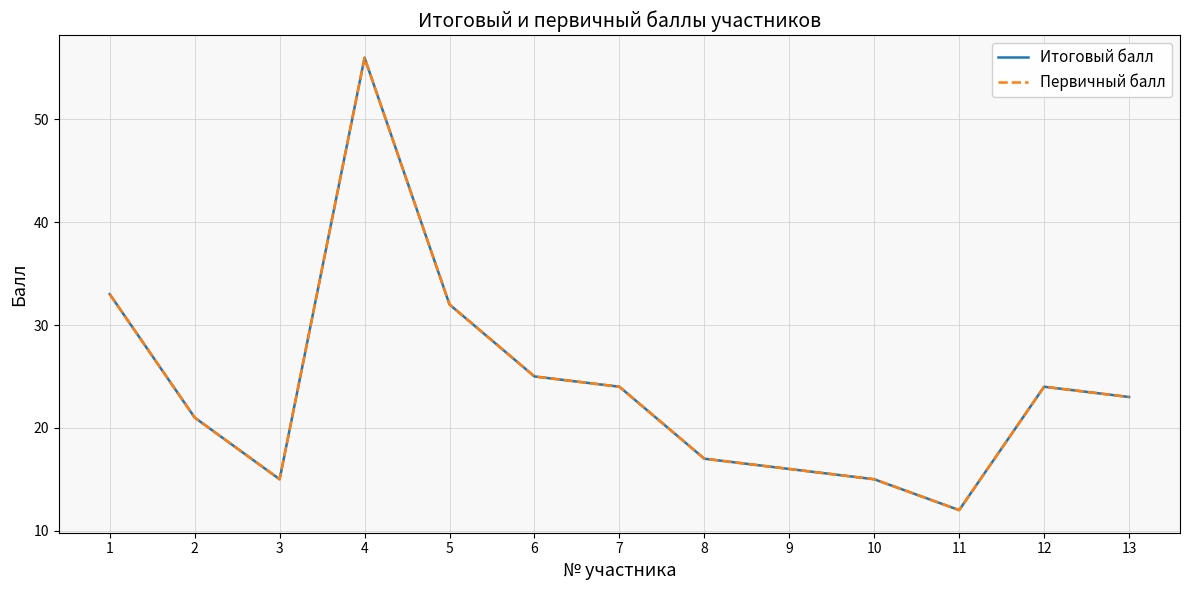

Is this an area chart (filled region under the line)?

No